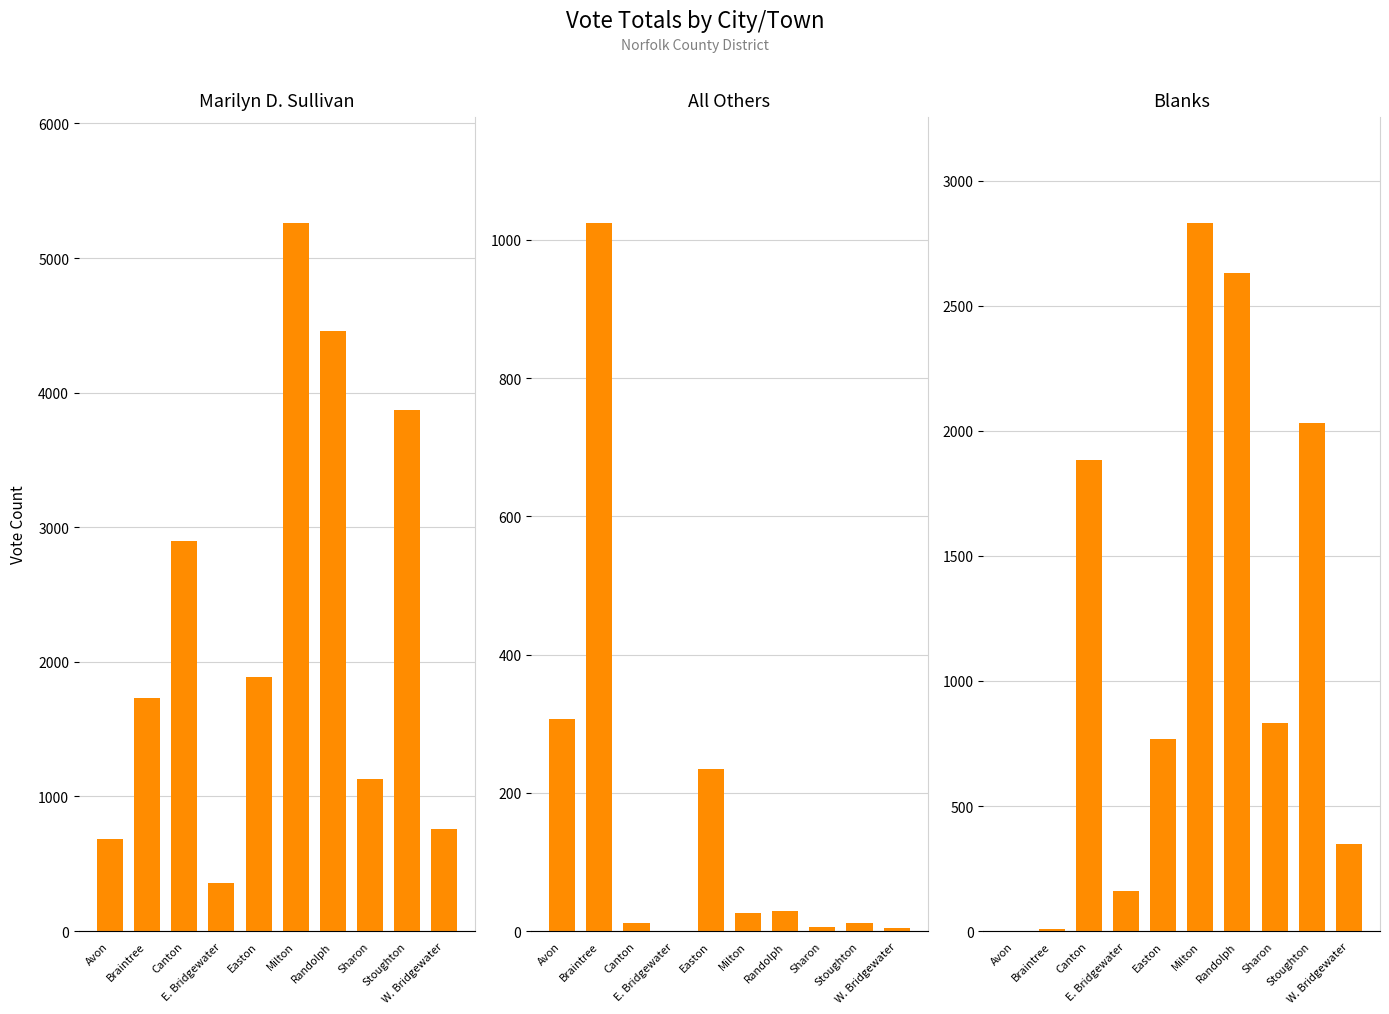

What is the sum of all Blanks values?

11495